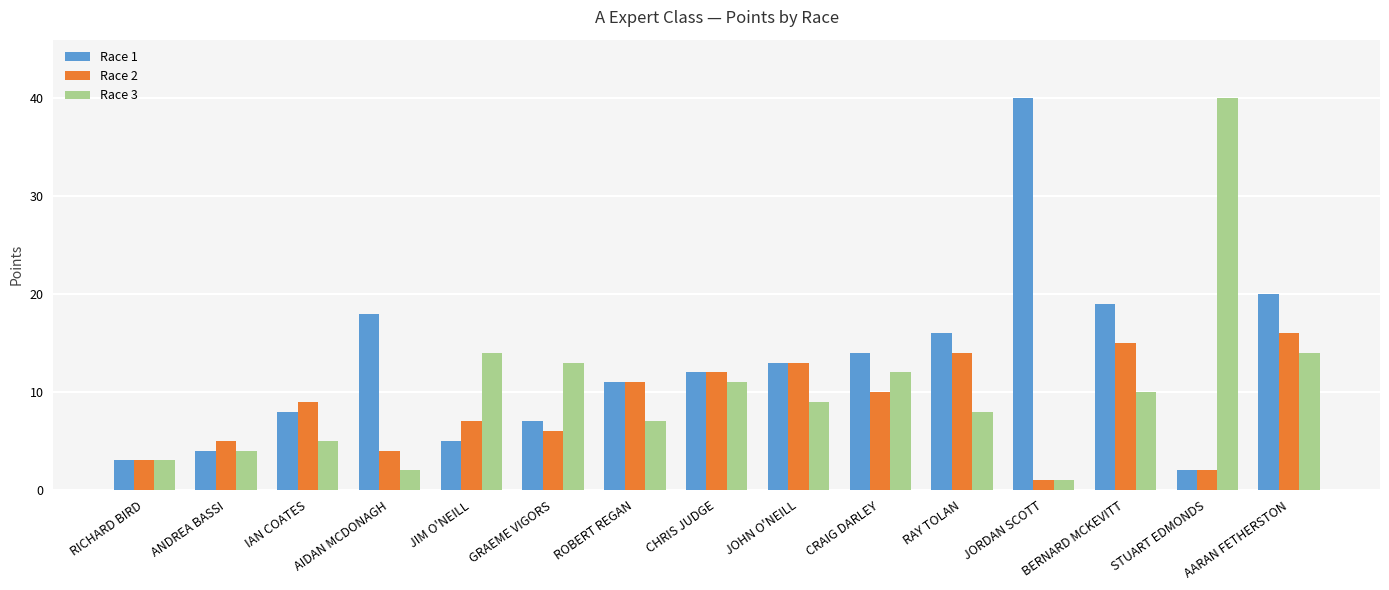

What is the difference between the Race 2 values at RAY TOLAN and JORDAN SCOTT?

13